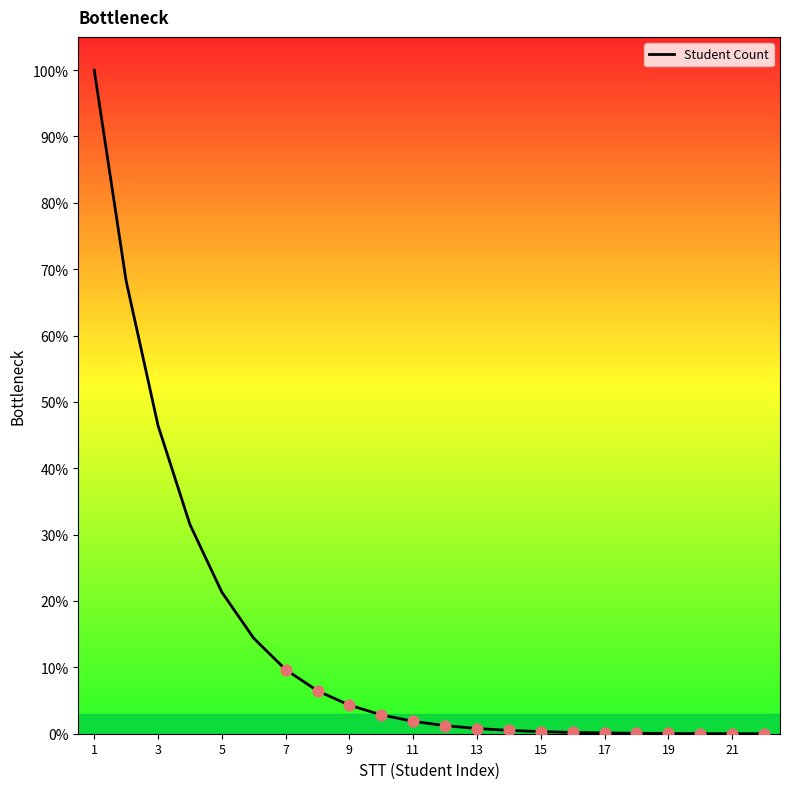

What is the difference between the maximum and minimum values?

100.0